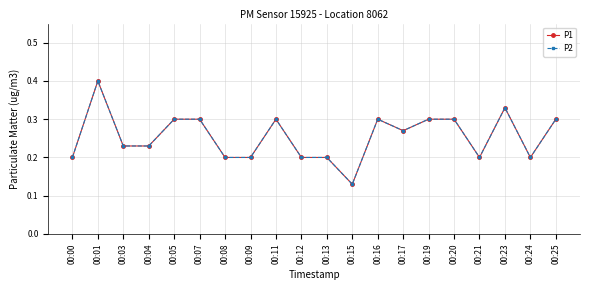

How many lines are shown in the chart?

2